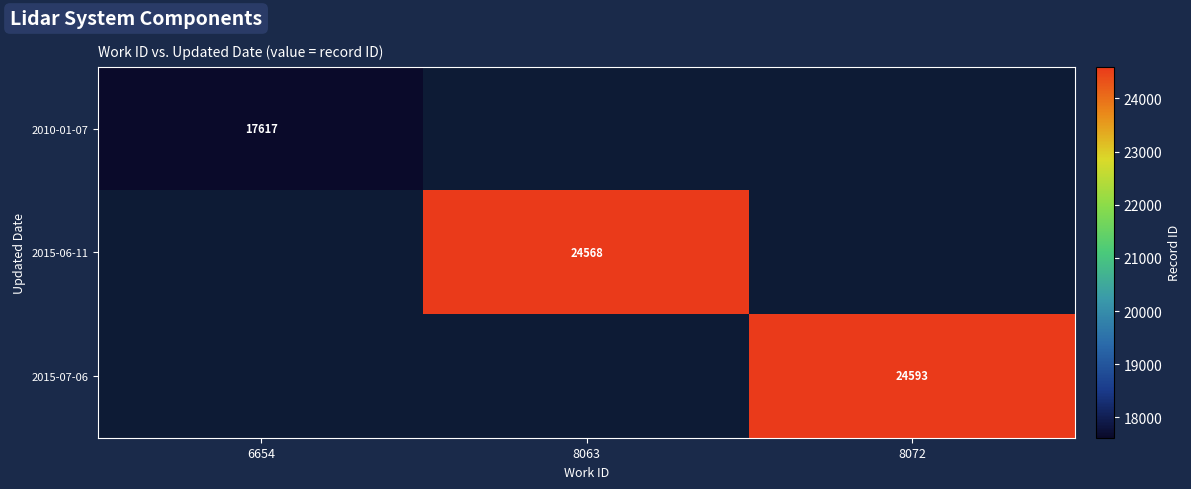

The 2010-01-07 series shows 17617 at 6654. True or false?

True